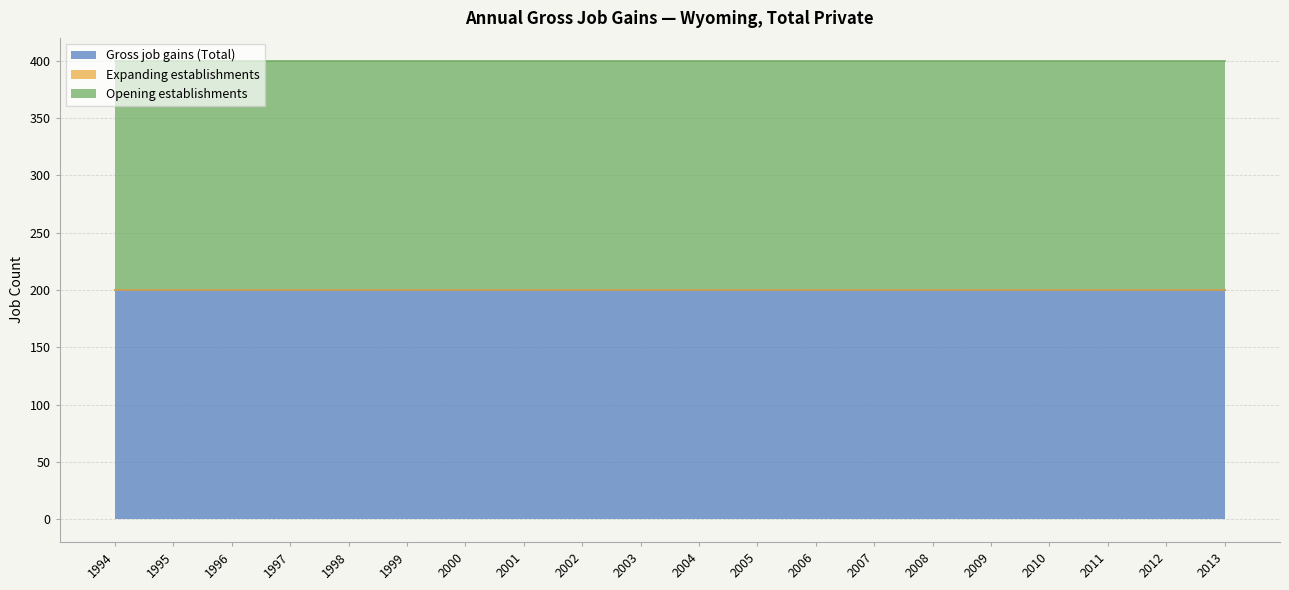

The Opening establishments series shows 334 at 2007. True or false?

False